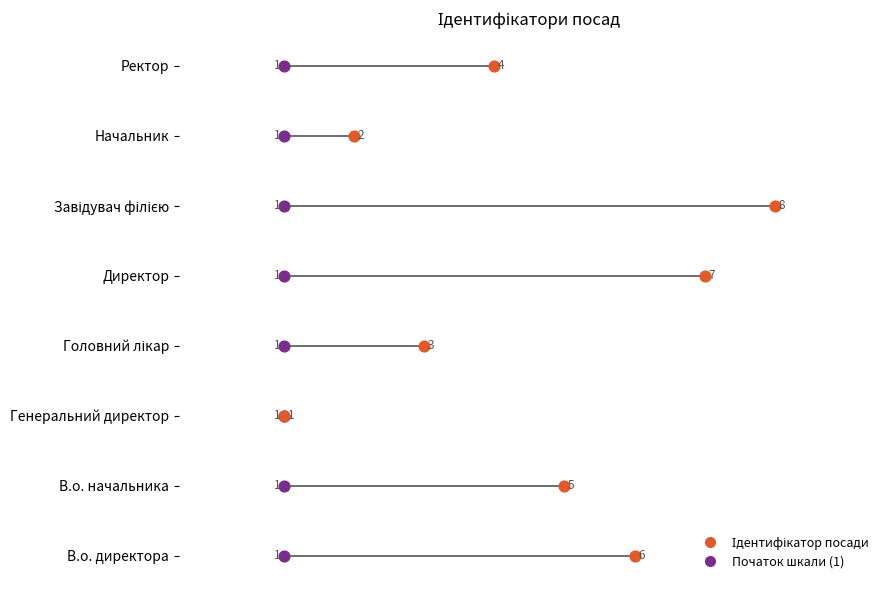

What is the ratio of the value at Головний лікар to the value at Директор?

0.4